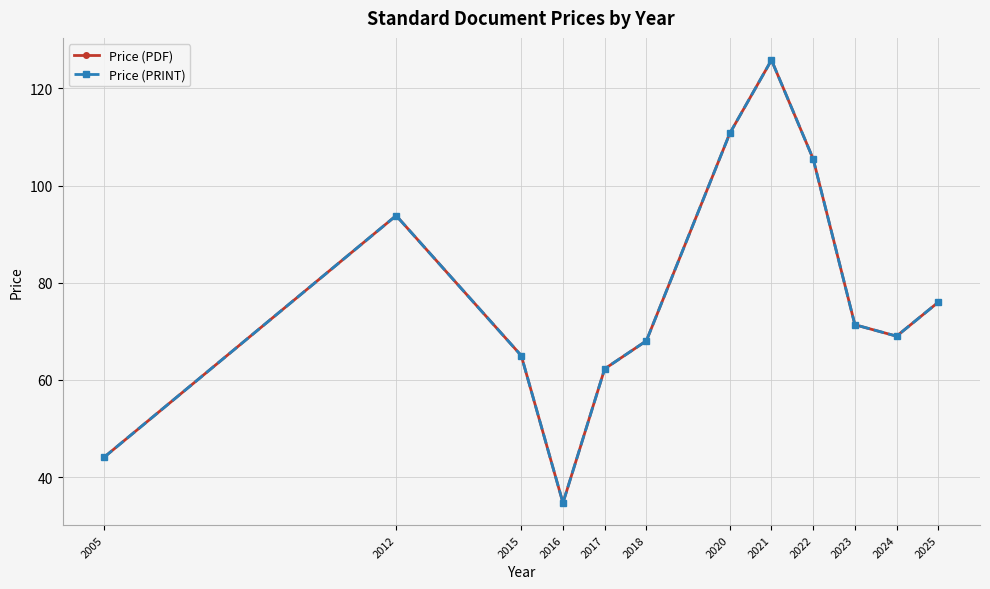

Which series has the largest range (max minus min)?

Price (PDF)